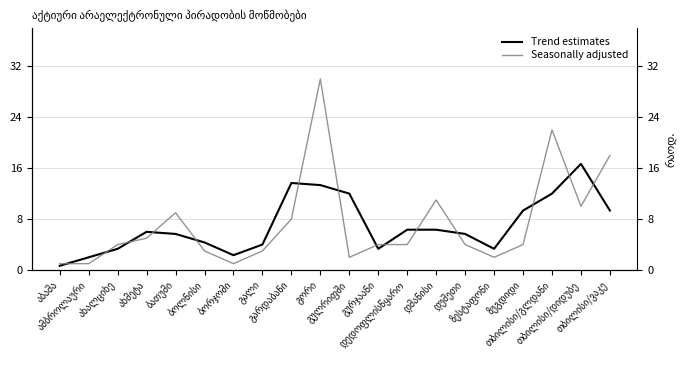

How many data points in Seasonally adjusted are less than 4?

7